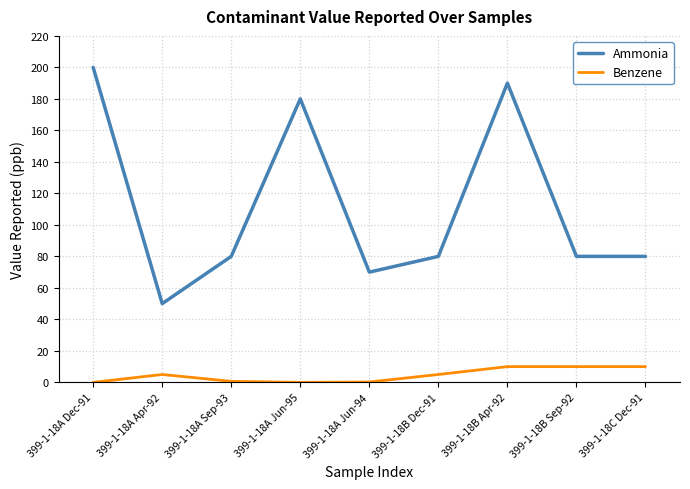

What is the sum of the Ammonia values at 399-1-18A Sep-93 and 399-1-18B Sep-92?

160.0